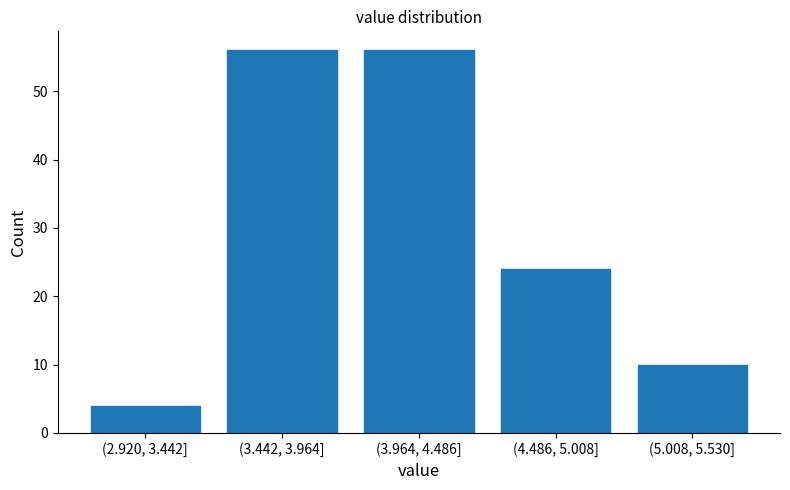

Reading left to right, list all the values displayed in this chart.

4	56	56	24	10